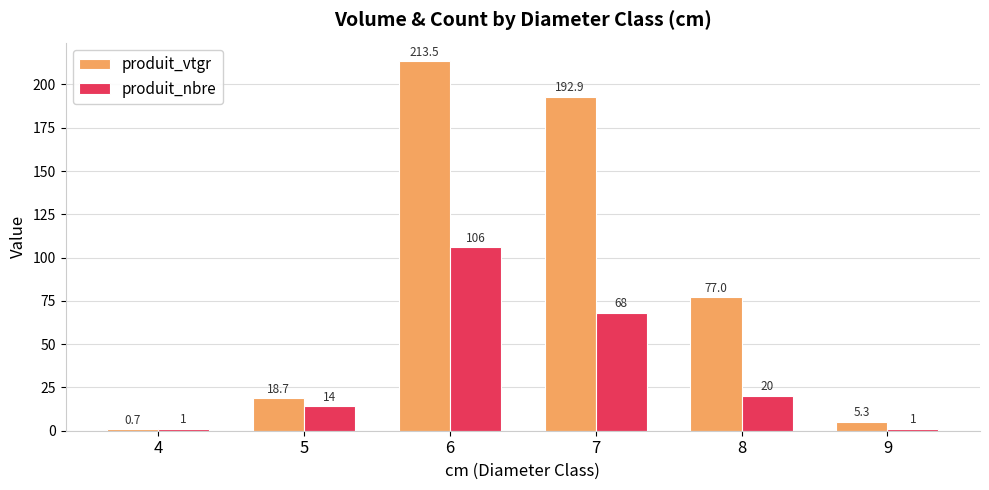

Rank the series by their average value, from lowest to highest.

produit_nbre, produit_vtgr